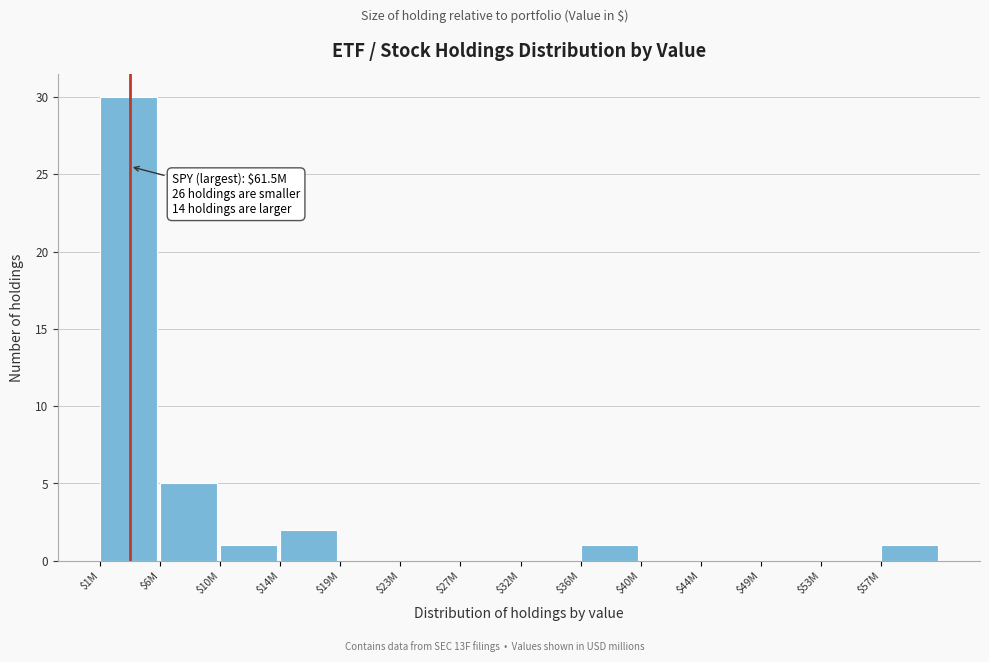

Which category has the highest value across all series?

$1M